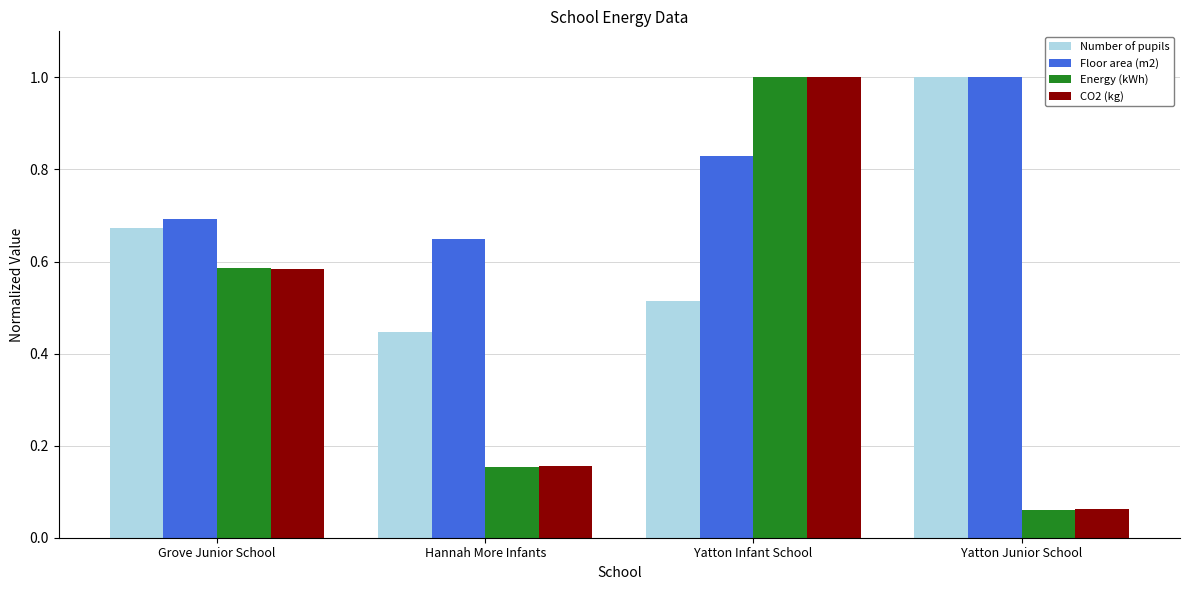

What is the maximum value shown in the chart?

1.0